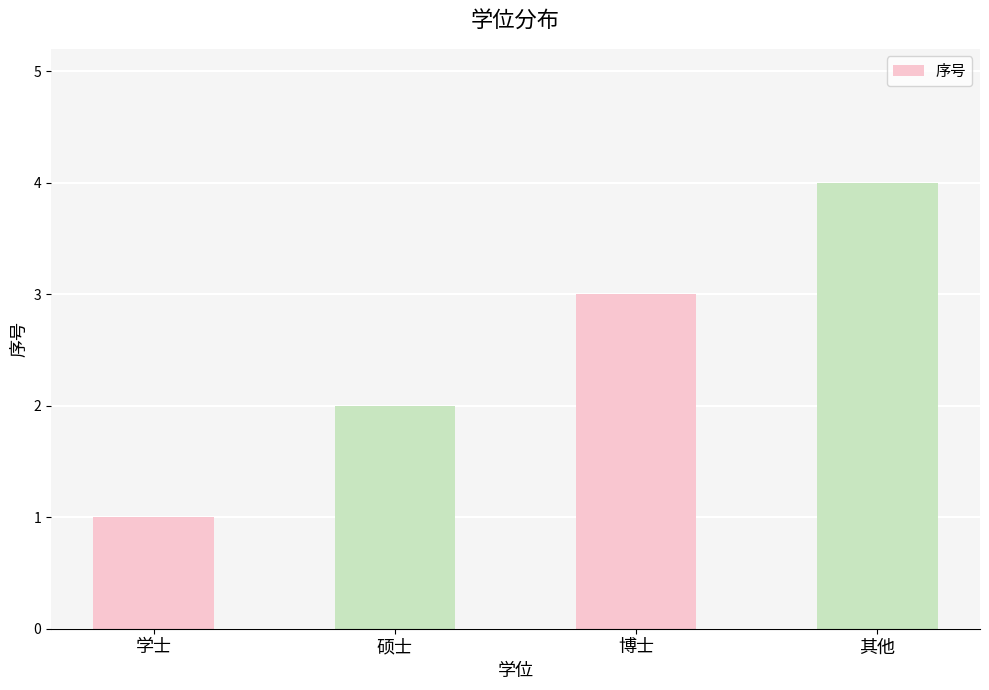

Rank the categories by value from lowest to highest.

学士, 硕士, 博士, 其他